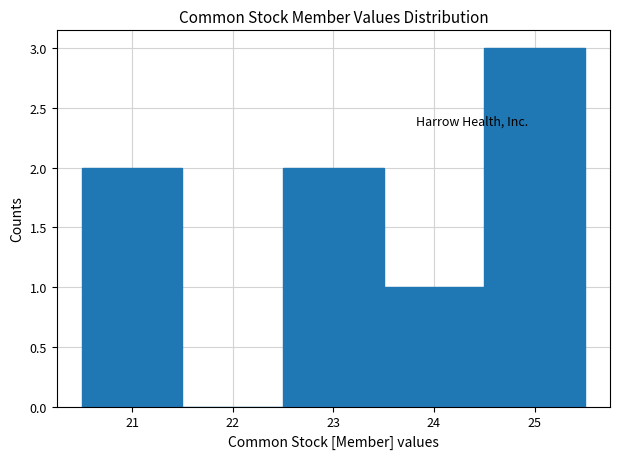

Reading left to right, list every bar in this chart as the range it spans on the x-axis followed by its height. The values are not printed on the chart, so give them approximately, as read against the axis.

20.5 to 21.5: 2
21.5 to 22.5: 0
22.5 to 23.5: 2
23.5 to 24.5: 1
24.5 to 25.5: 3